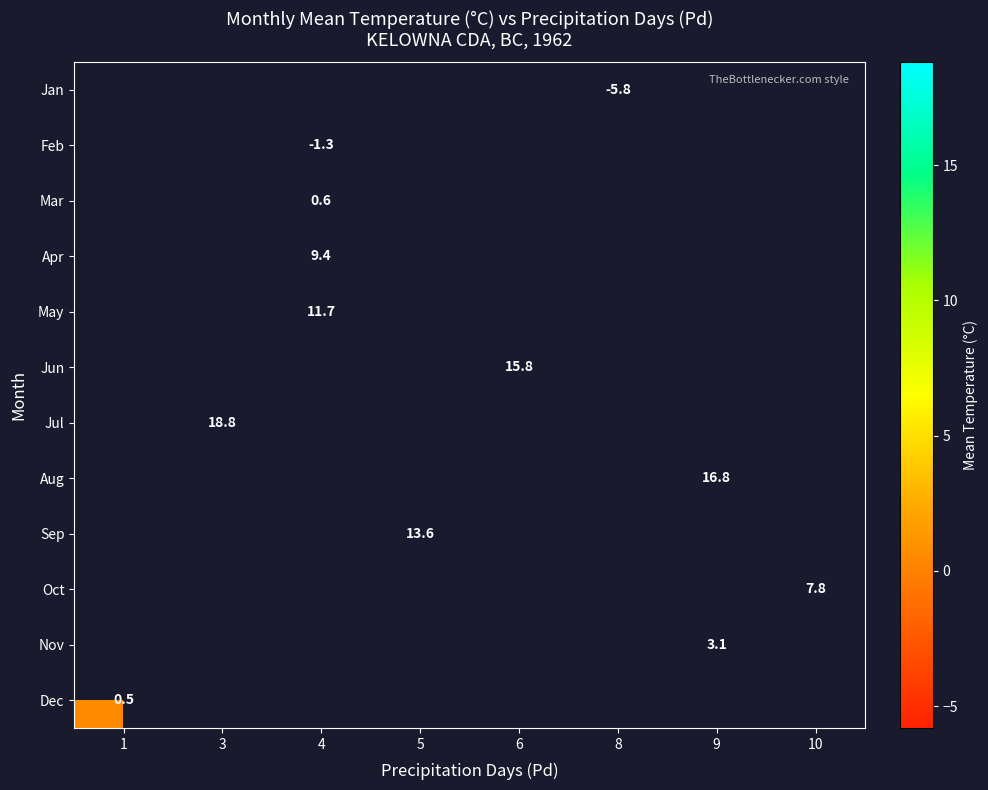

Is it true that Jun equals 26.9 at 6?

False